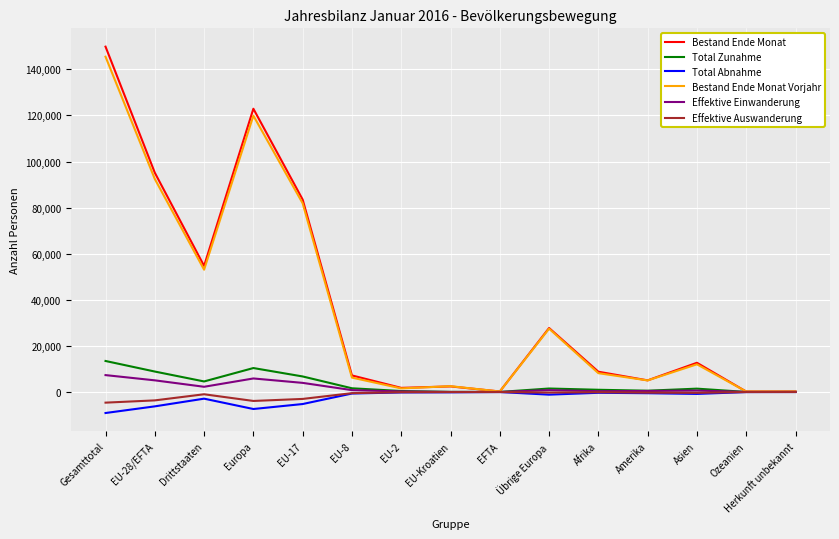

What is the sum of the Bestand Ende Monat values at EU-17 and Europa?

206420